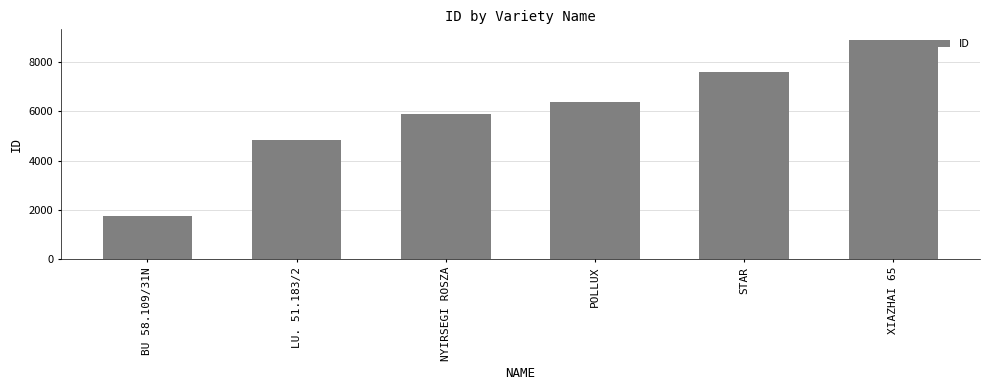

Between NYIRSEGI ROSZA and POLLUX, which is larger?

POLLUX